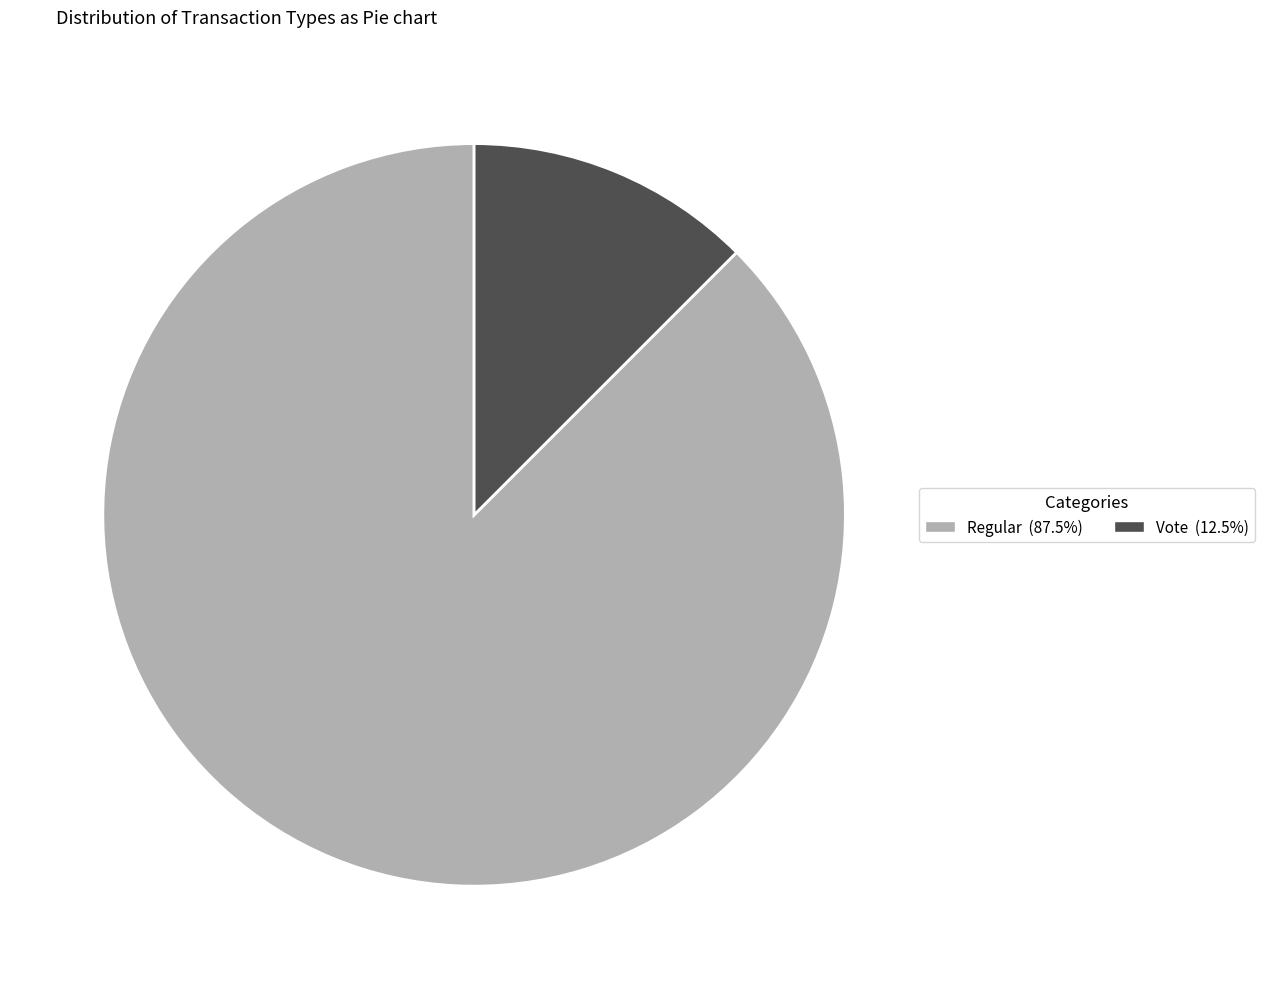

Which slice is the largest?

Regular